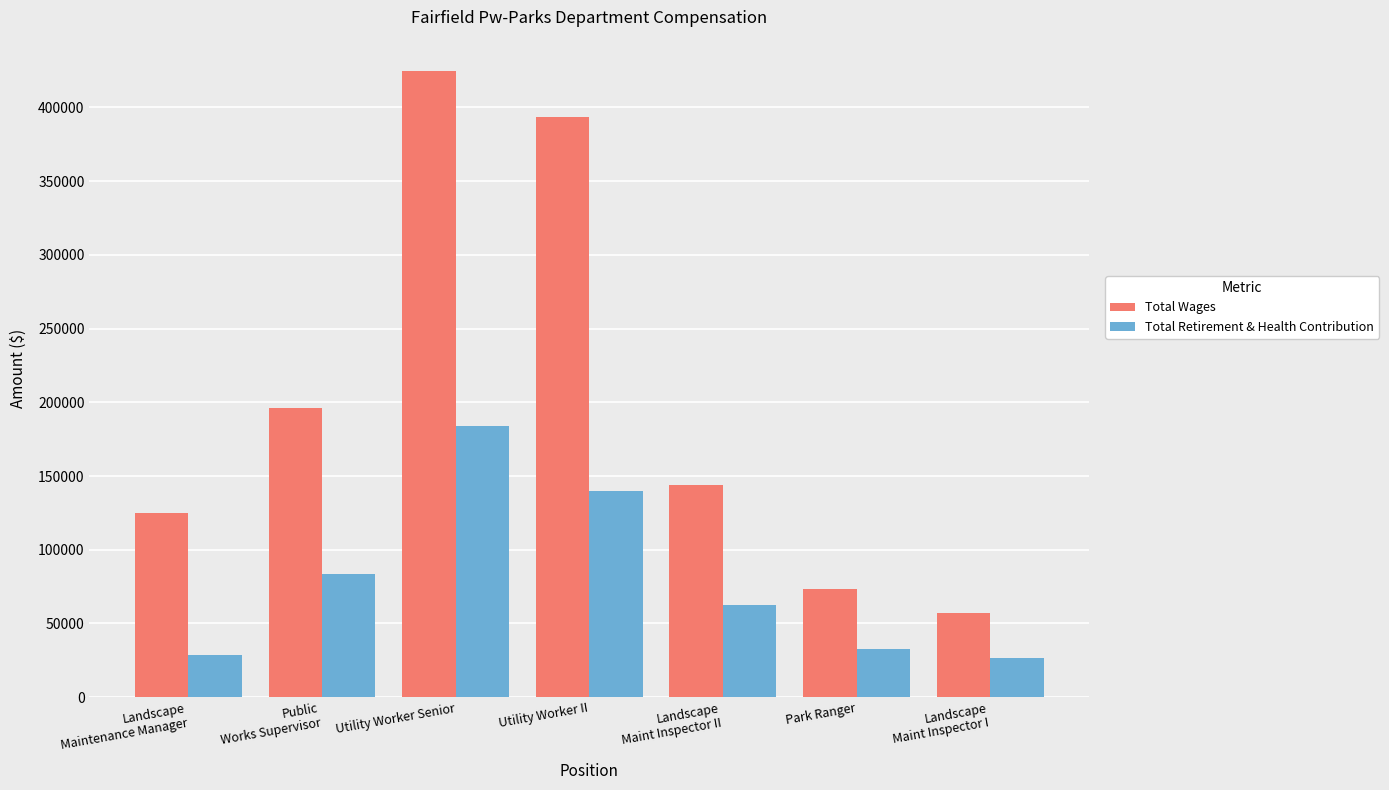

Is the value of Total Retirement & Health Contribution at Landscape
Maint Inspector I greater than the value of Total Wages at Public
Works Supervisor?

No